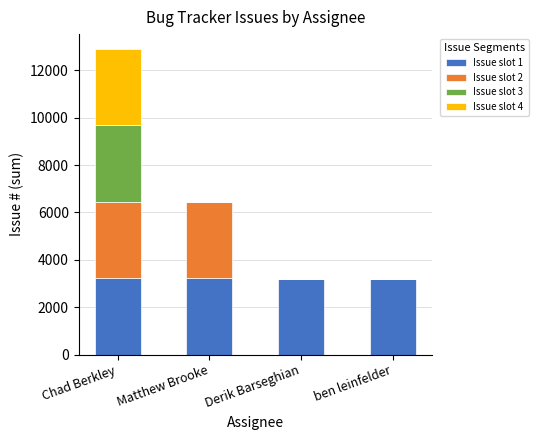

What is the total value across all series at Matthew Brooke?

6445